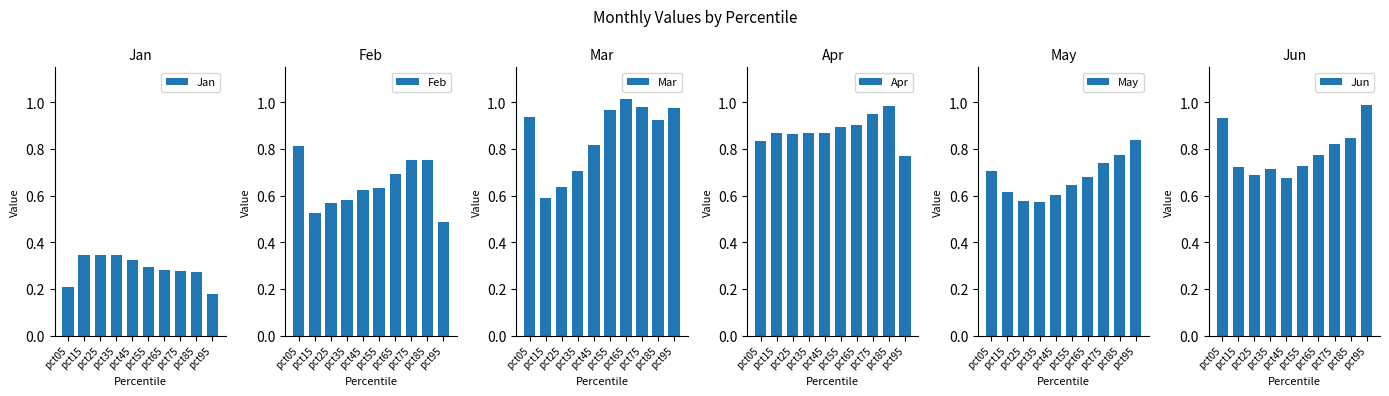

Rank the series at pct35 from highest to lowest value.

Apr, Jun, Mar, Feb, May, Jan